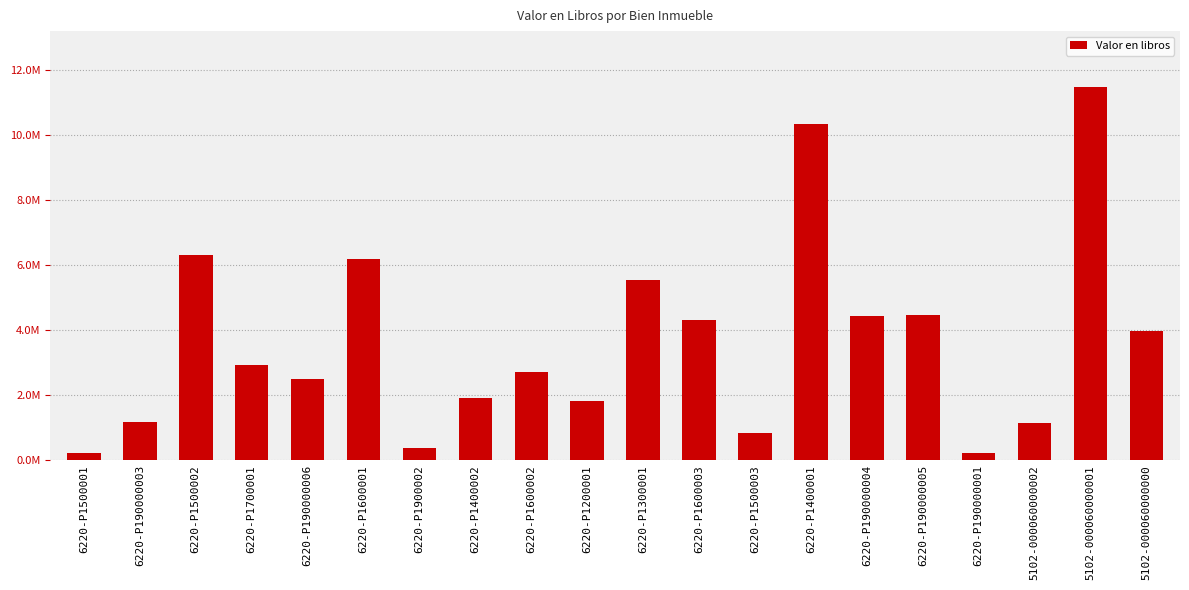

Reading right to left, list all the values displayed in this chart.

3976319.0	11473500.0	1155121.8	220319.1	4476574.8	4426324.9	10328733.4	847671.1	4318187.2	5559497.5	1812928.5	2708005.2	1926178.1	379804.7	6198603.4	2503182.3	2935345.7	6321937.9	1170755.8	214041.6